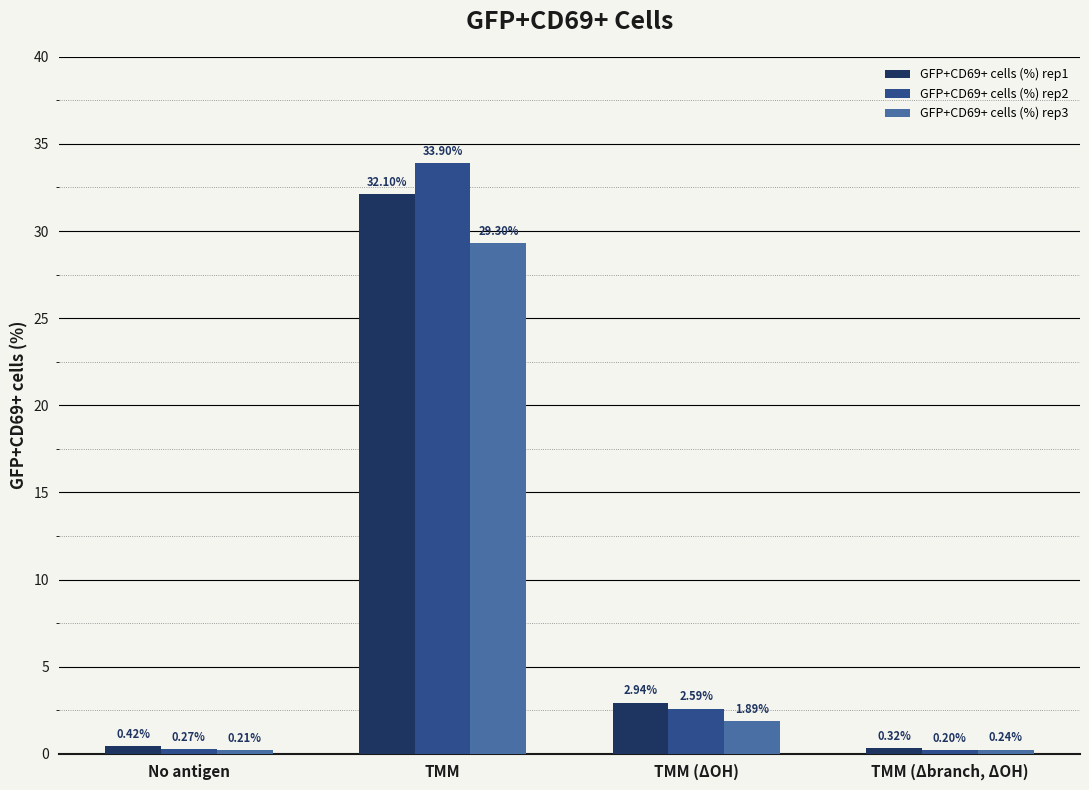

What is the total value across all series at TMM (ΔOH)?

7.4